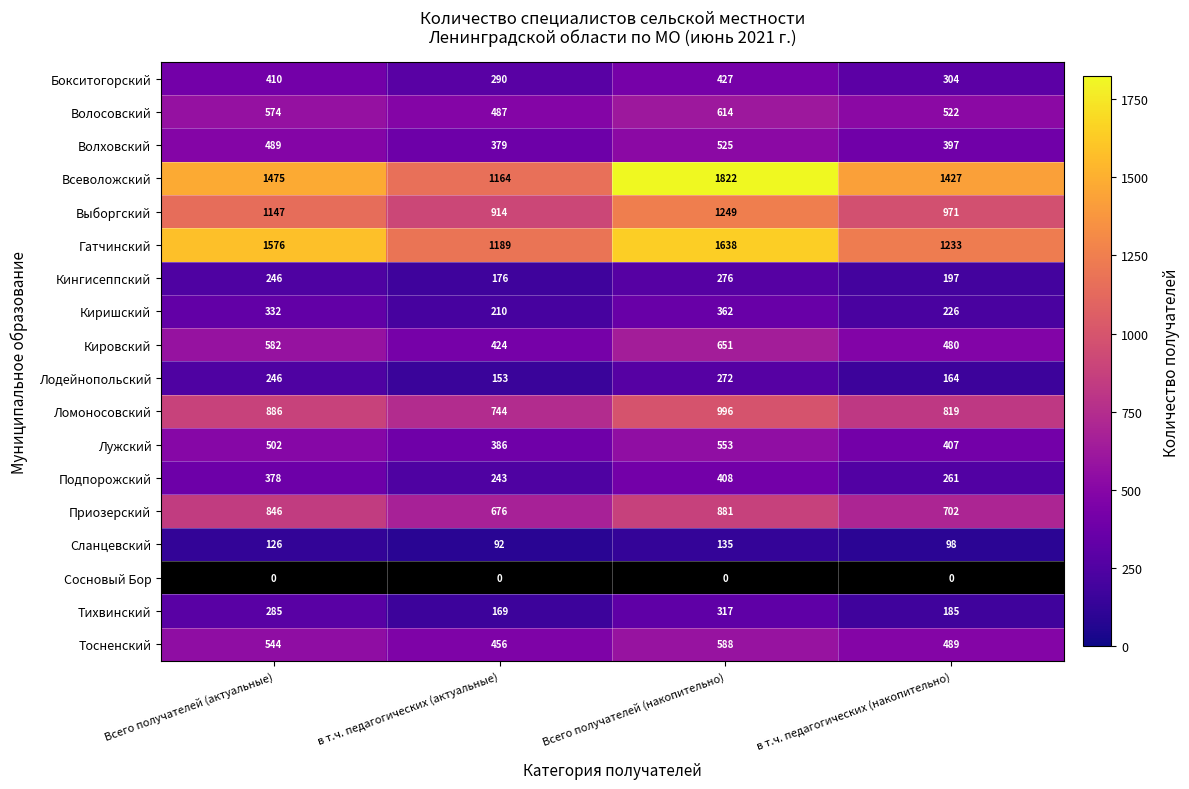

What is the sum of the Волховский values at Всего получателей (накопительно) and в т.ч. педагогических (накопительно)?

922